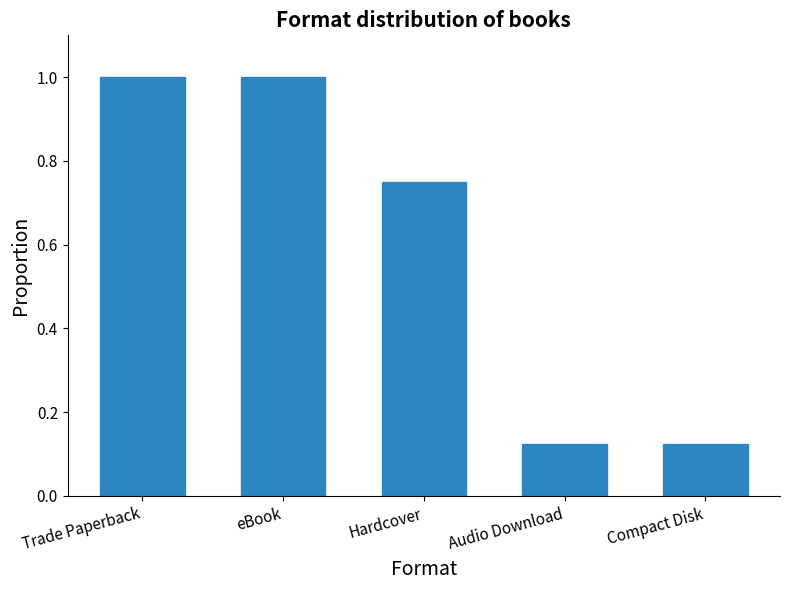

Which has a higher value, eBook or Compact Disk?

eBook